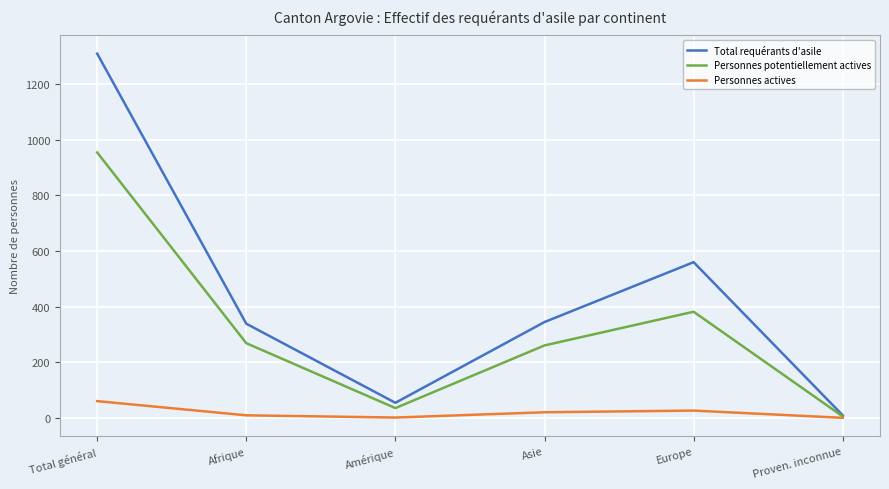

Between Total général and Europe, which series saw the biggest shift?

Total requérants d'asile